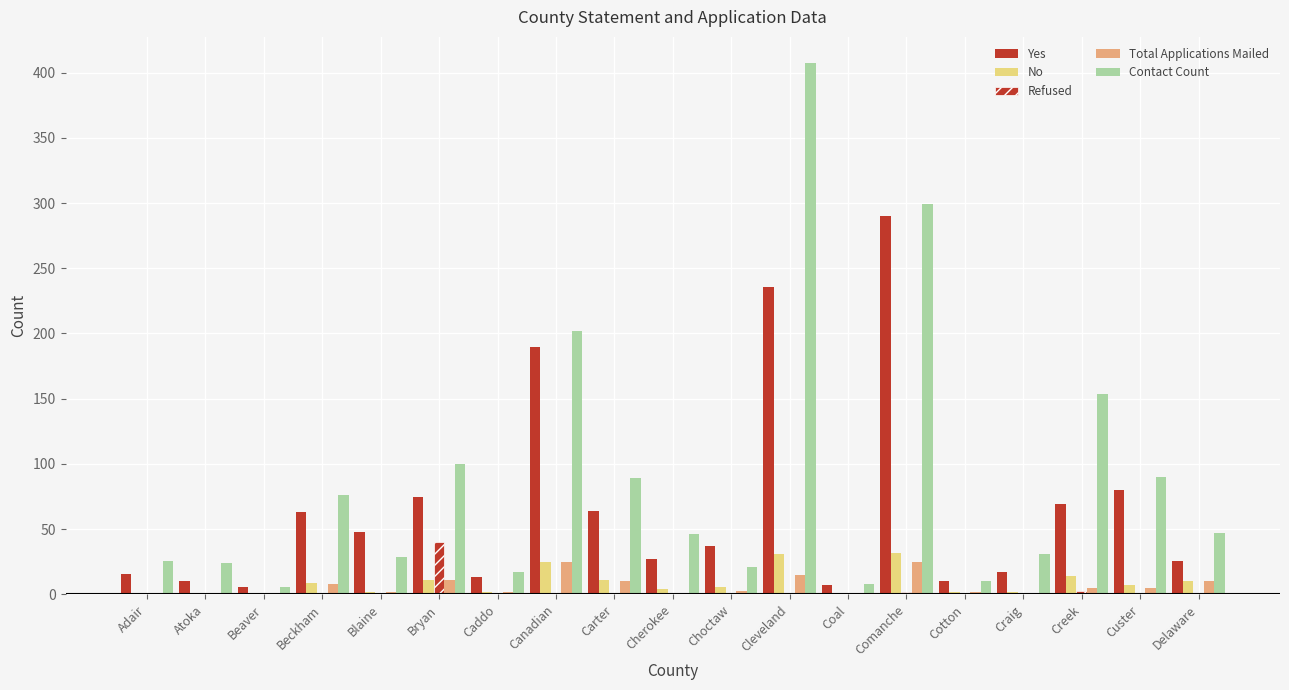

At which label is Yes closest to 148?

Canadian